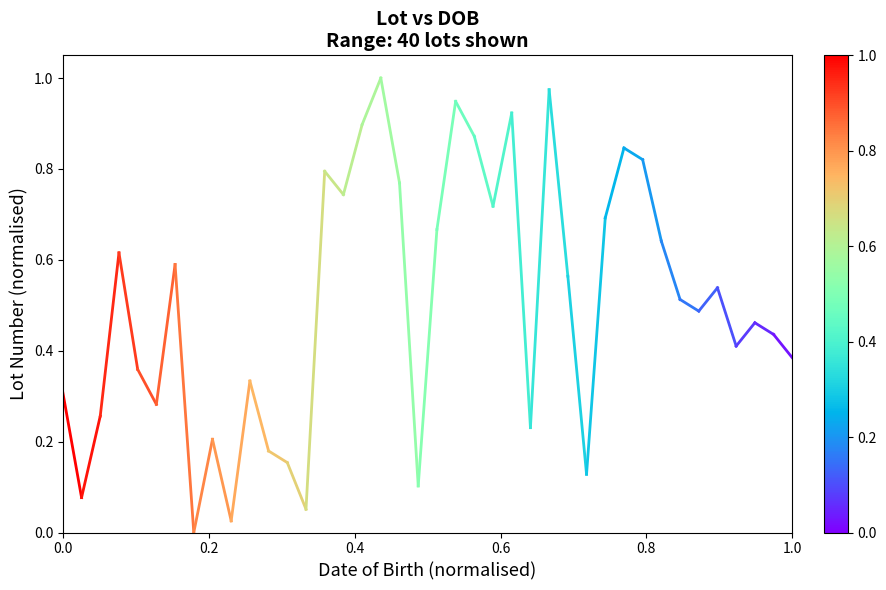

List the labels in order of value, largest first.

0.0, 0.2